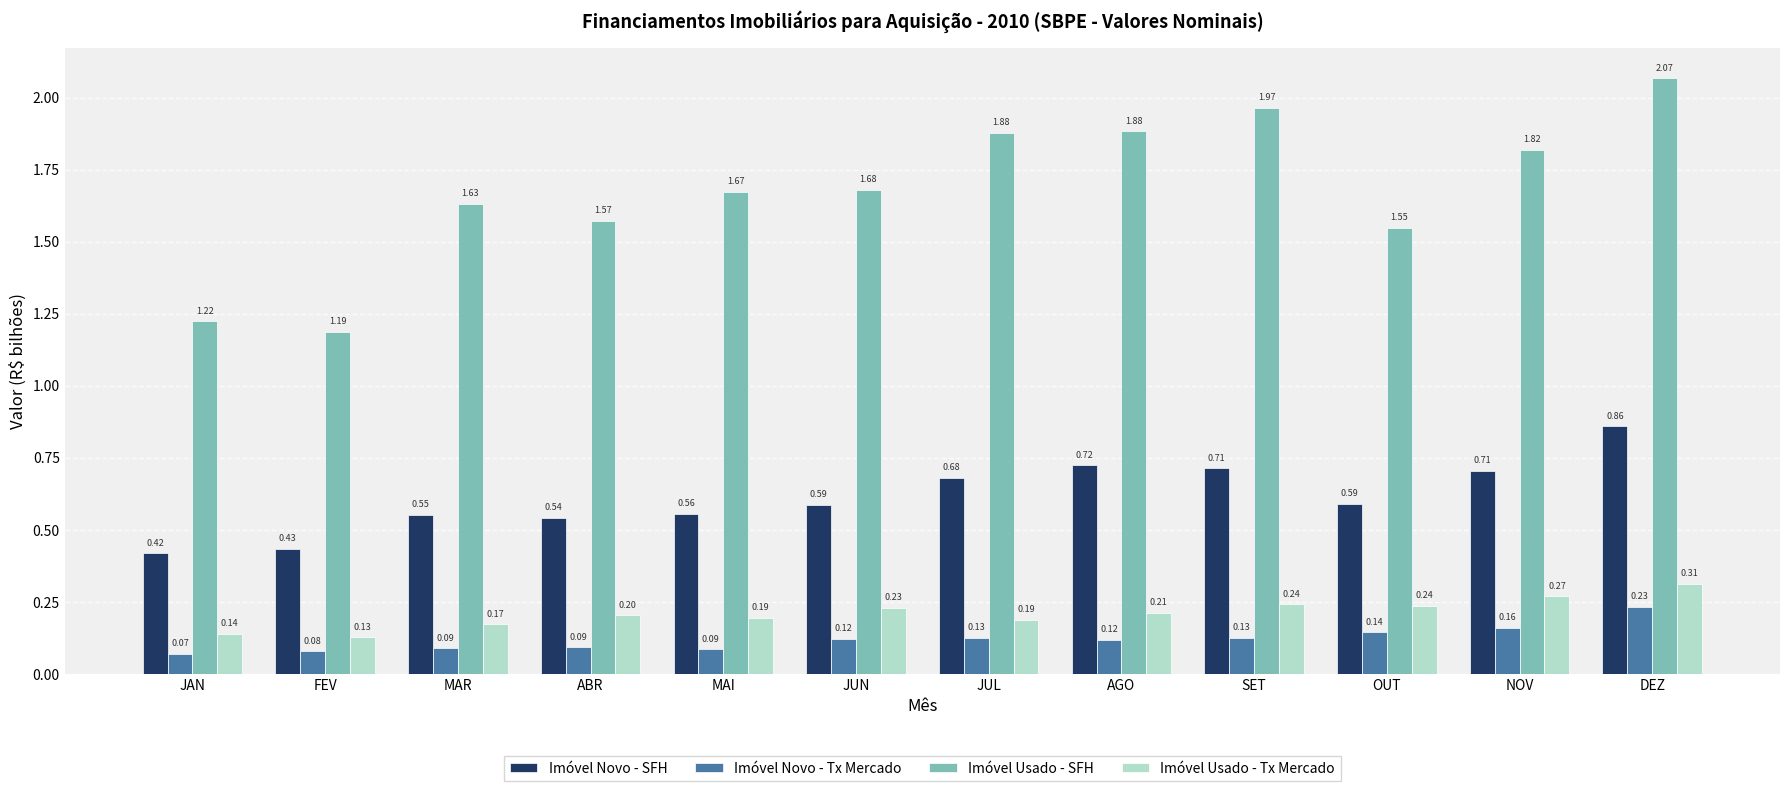

Which label corresponds to the largest value in the chart?

DEZ